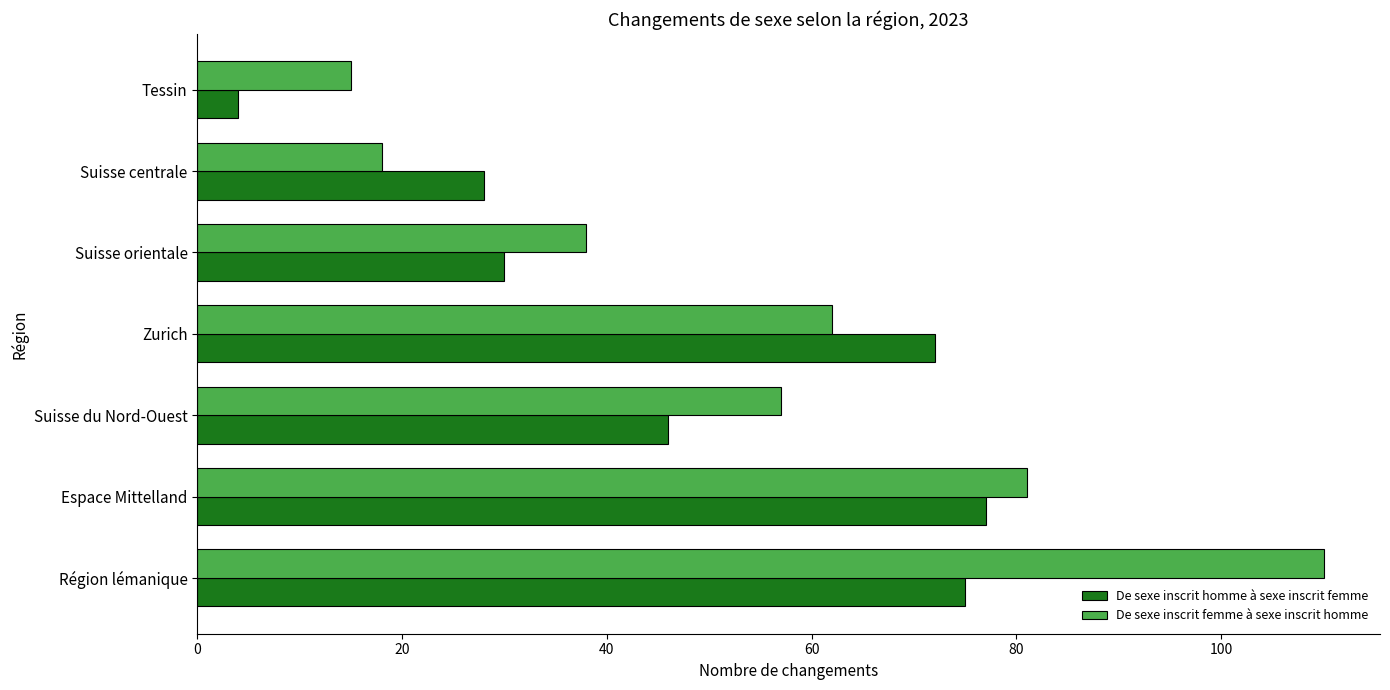

Rank the series by their average value, from lowest to highest.

De sexe inscrit homme à sexe inscrit femme, De sexe inscrit femme à sexe inscrit homme